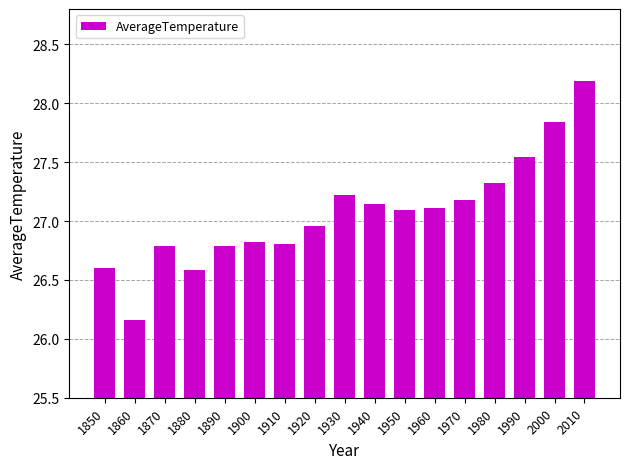

How many bars are there in total?

17